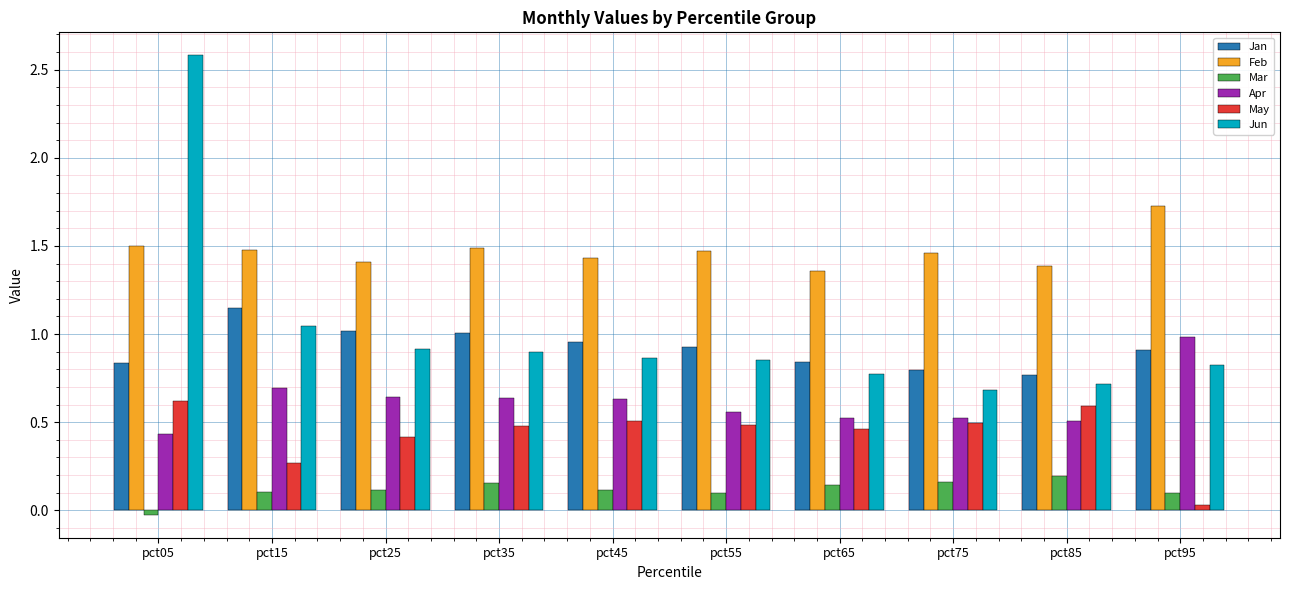

At how many categories does at least one series exceed 2?

1